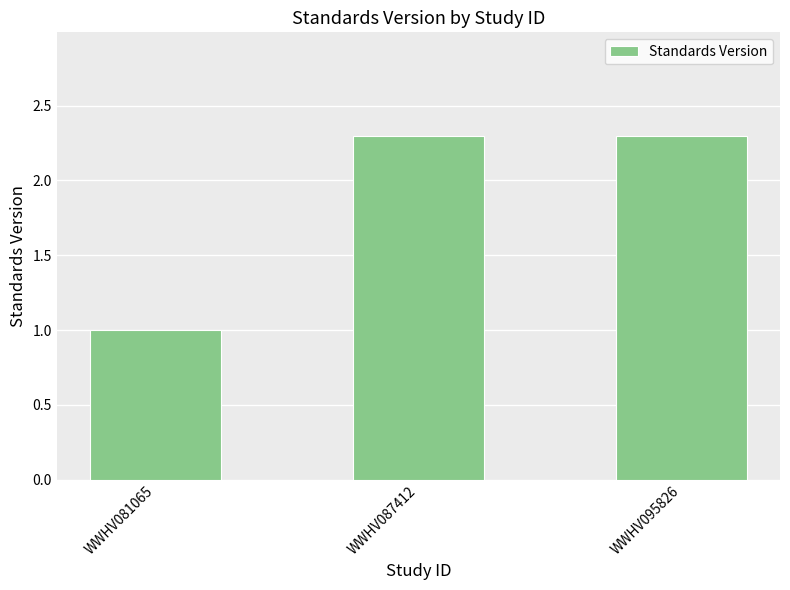

Where does the data first go above 2?

WWHV087412